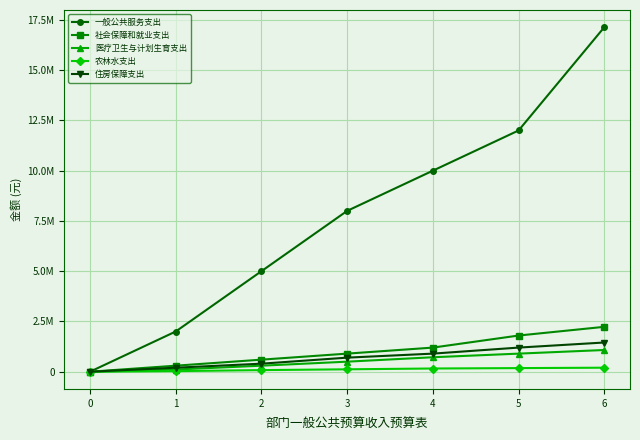

The 医疗卫生与计划生育支出 series shows -613494.8 at 0. True or false?

False